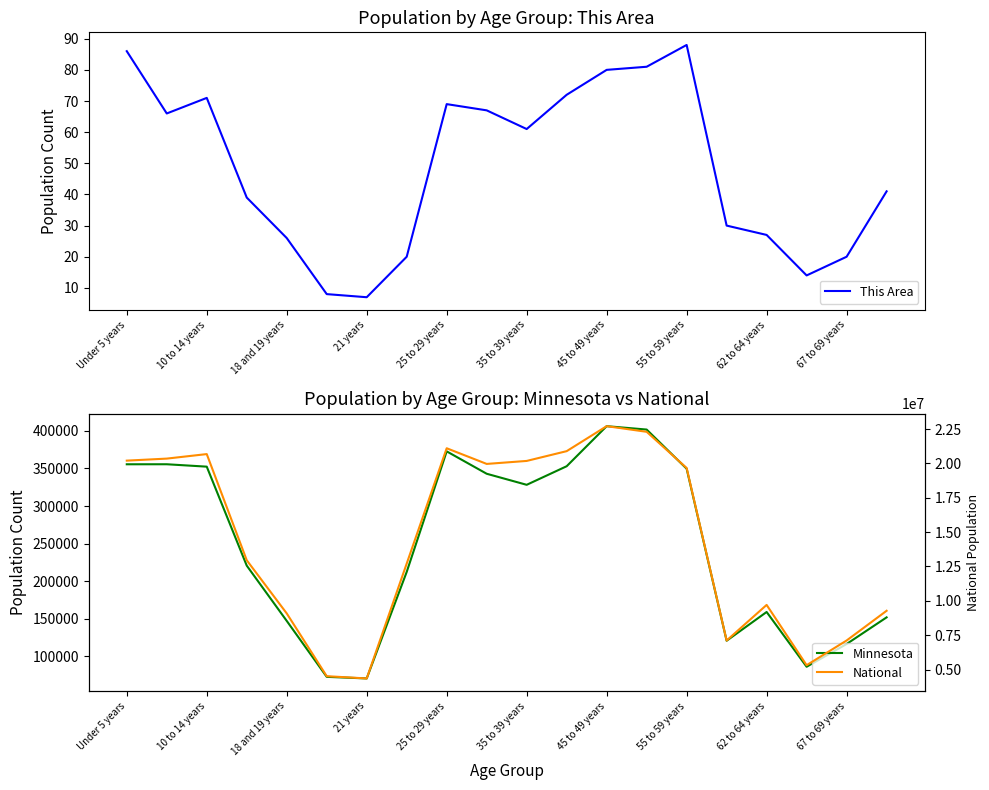

How many data points does each series have?

20